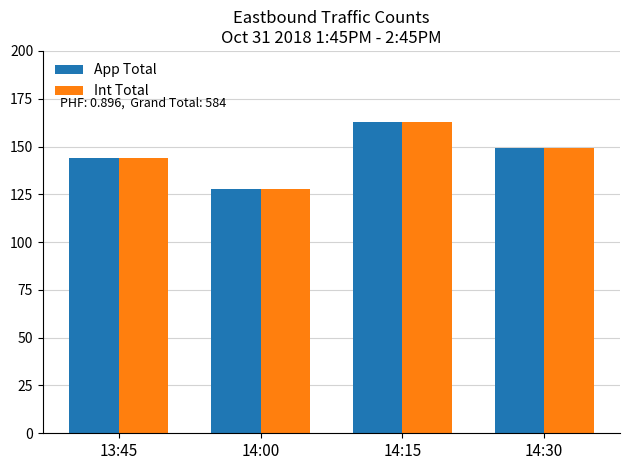

What value does the App Total series have at 13:45?

144